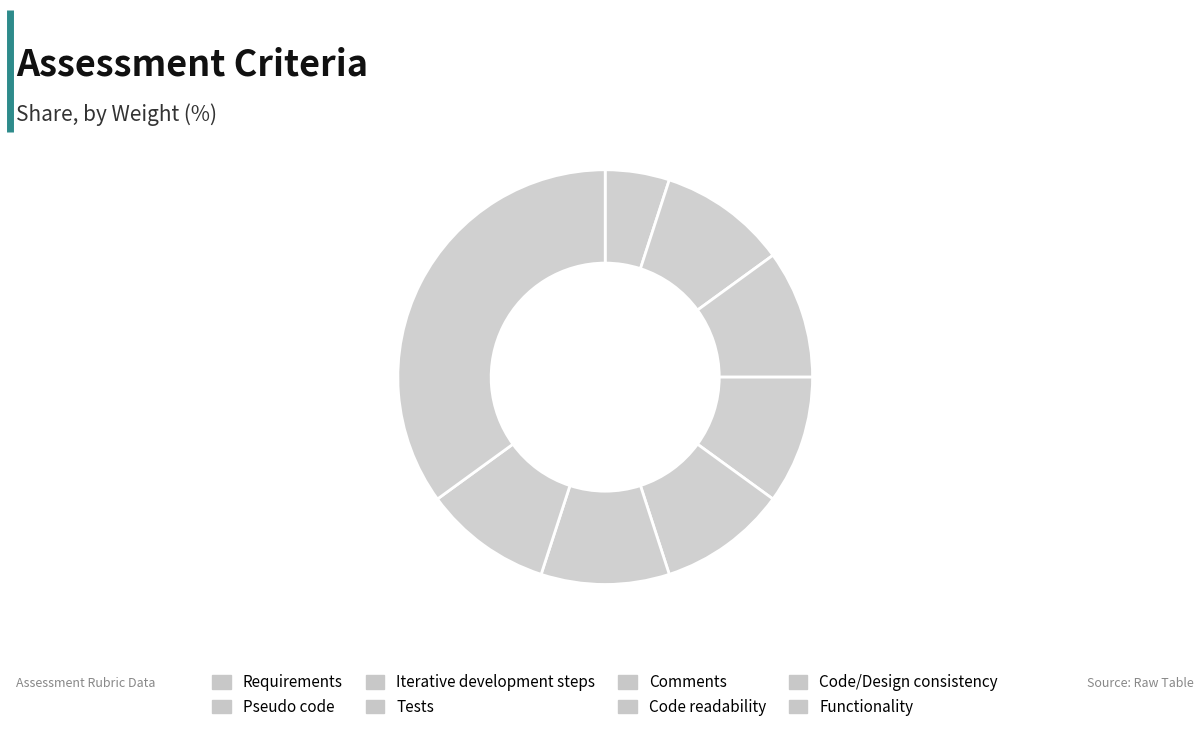

Is the sum of Iterative development steps and Requirements greater than half?

No